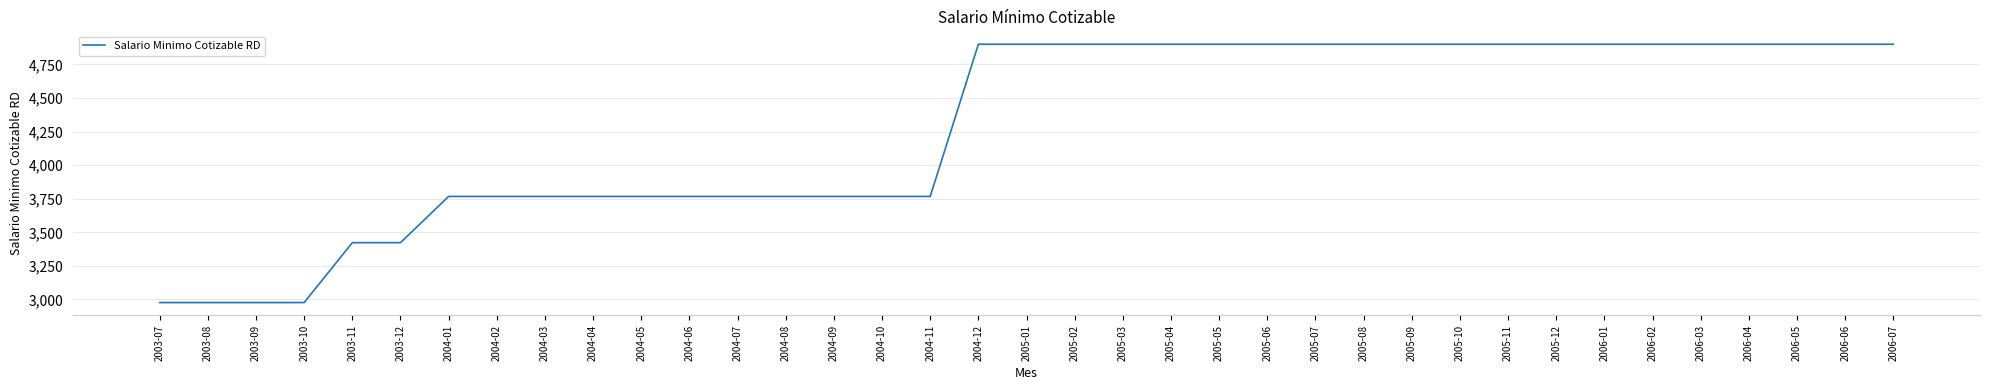

What is the minimum value shown in the chart?

2977